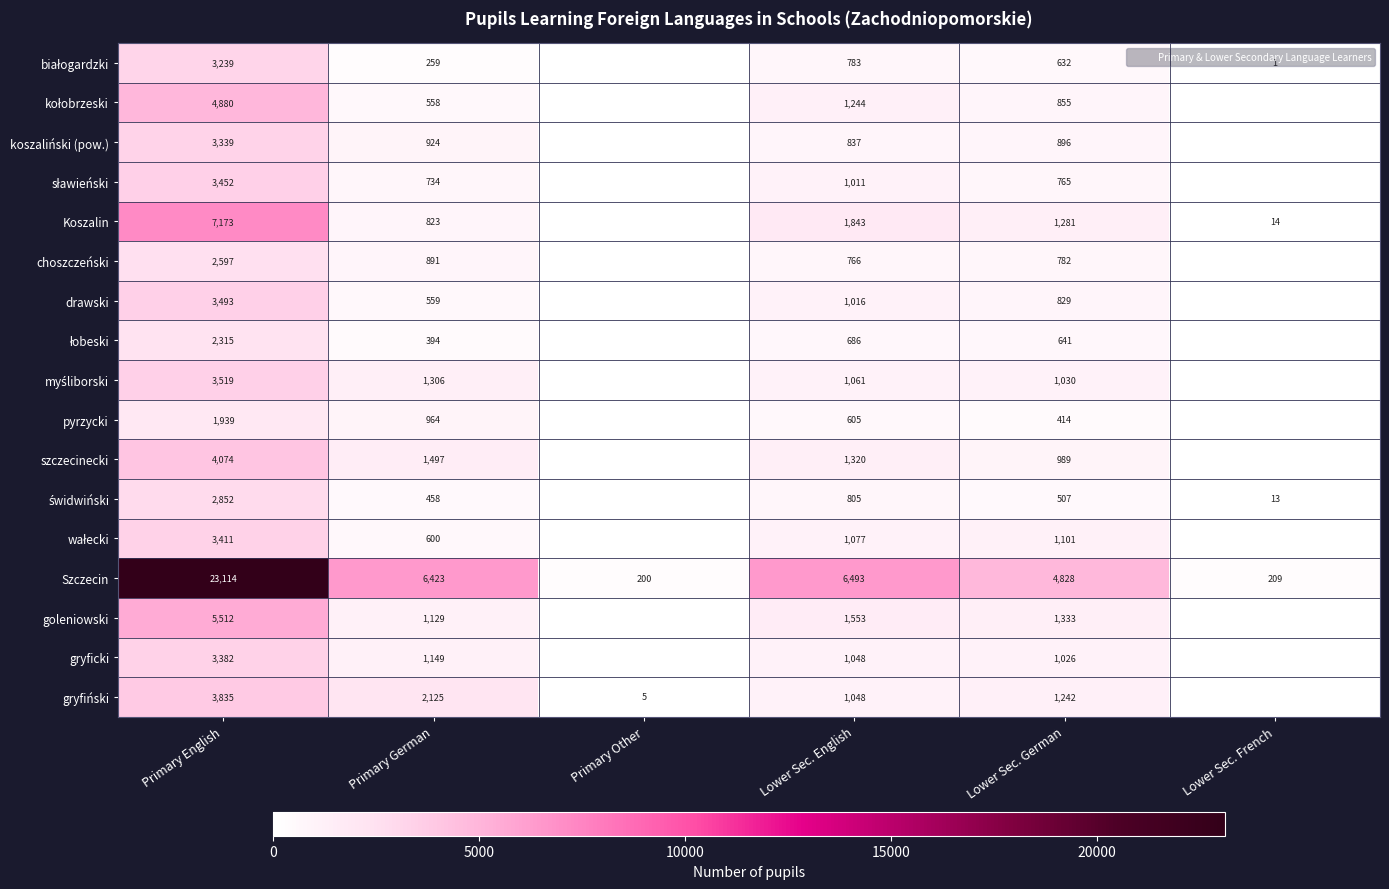

Rank the series by their maximum value, from highest to lowest.

Szczecin, Koszalin, goleniowski, kołobrzeski, szczecinecki, gryfiński, myśliborski, drawski, sławieński, wałecki, gryficki, koszaliński (pow.), białogardzki, świdwiński, choszczeński, łobeski, pyrzycki